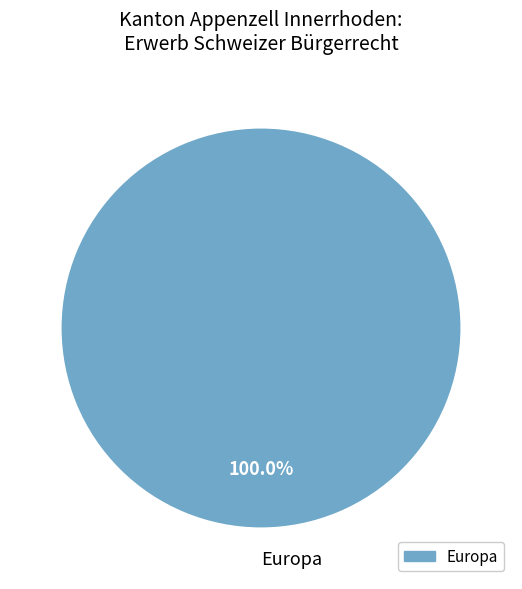

Rank the categories by value from highest to lowest.

Europa